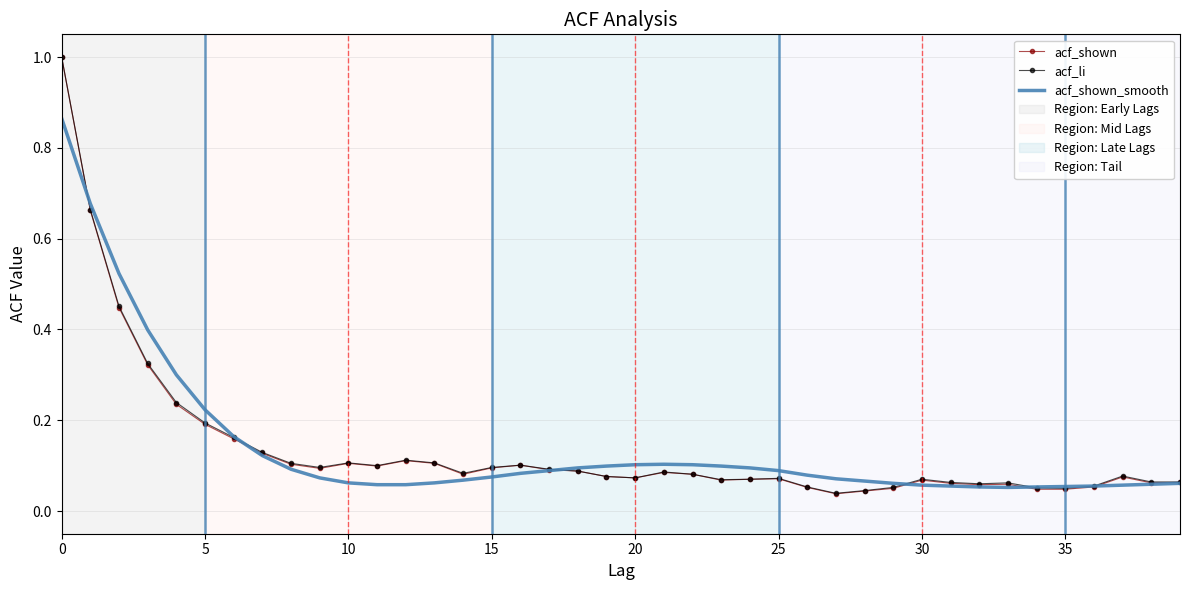

At how many categories does at least one series exceed 0?

40